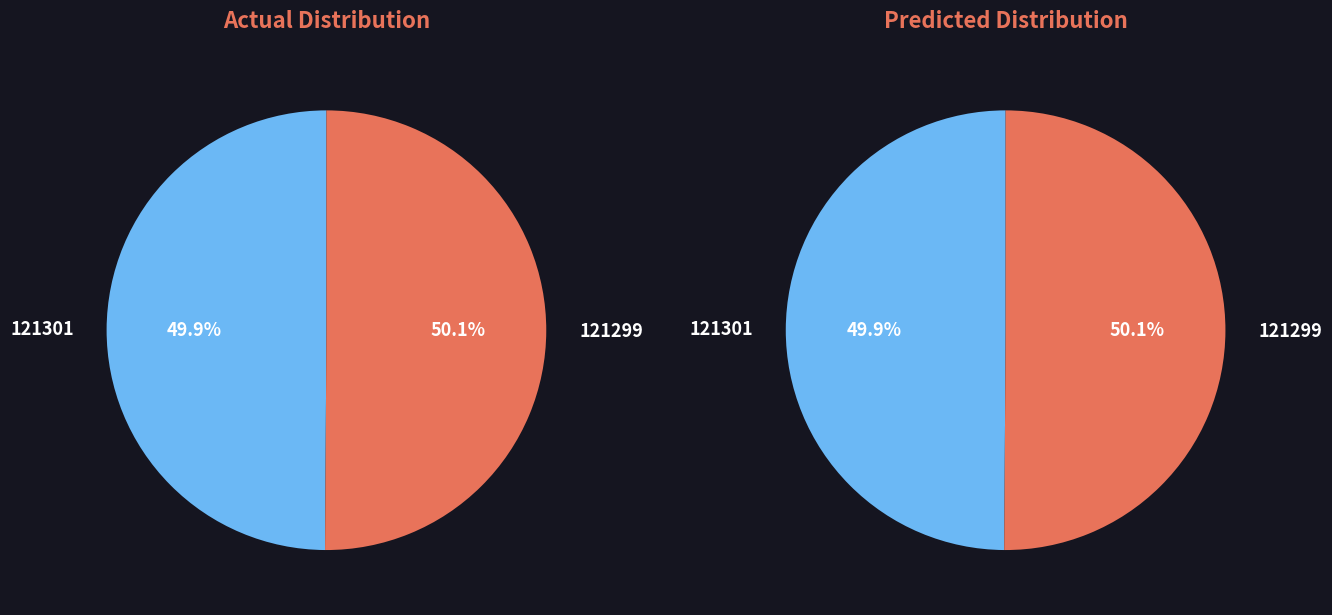

Which category accounts for the majority?

121299